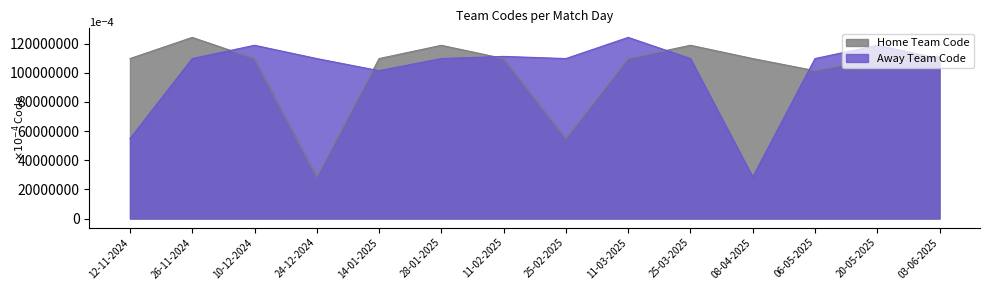

Read the Home Team Code value at 25-02-2025, to the nearest 100.

54850000